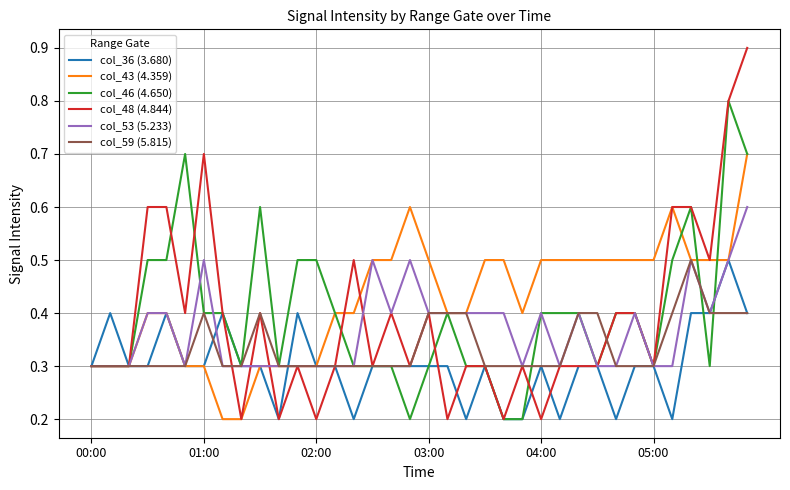

What is the sum of all col_43 (4.359) values?

15.3